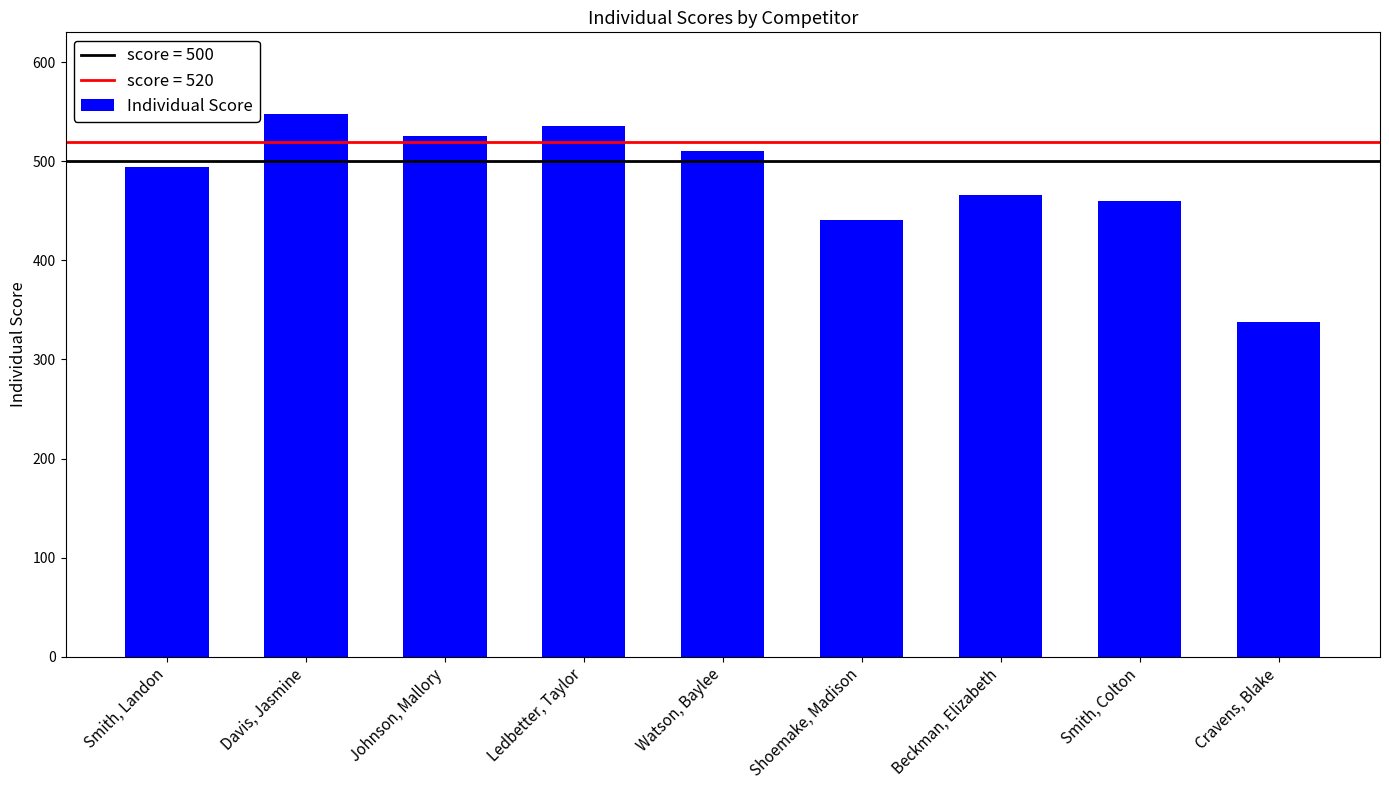

Reading right to left, what are all the values shown in this chart?

338	460	466	441	510	536	526	548	494